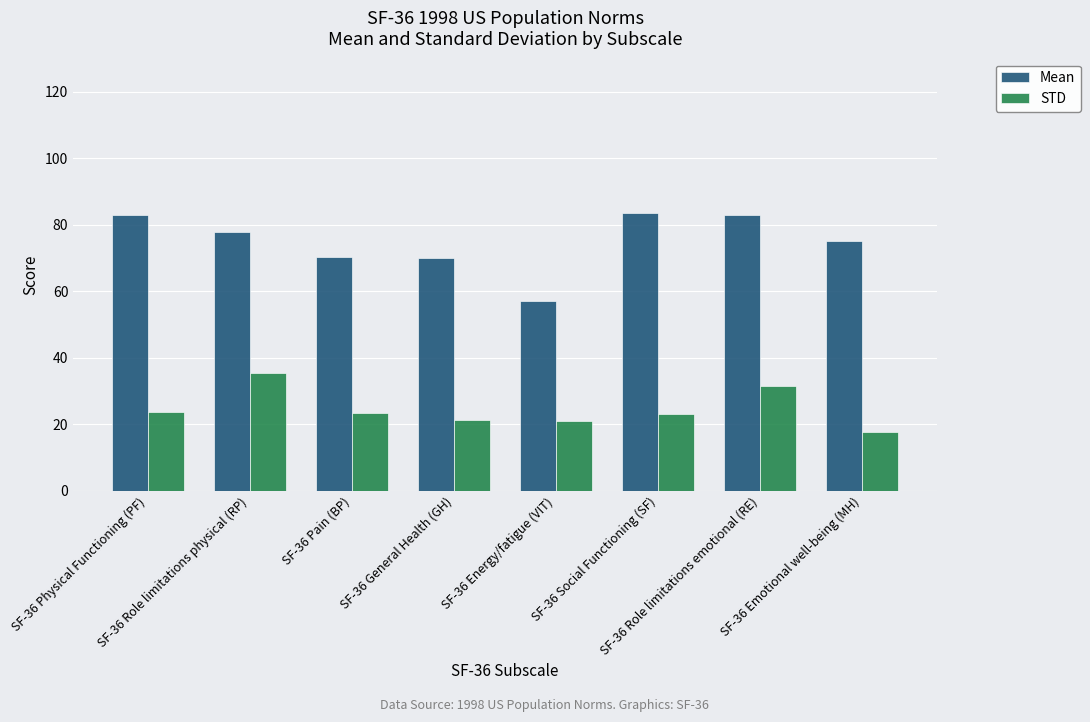

Is it true that STD equals 21.1 at SF-36 Energy/fatigue (VIT)?

True